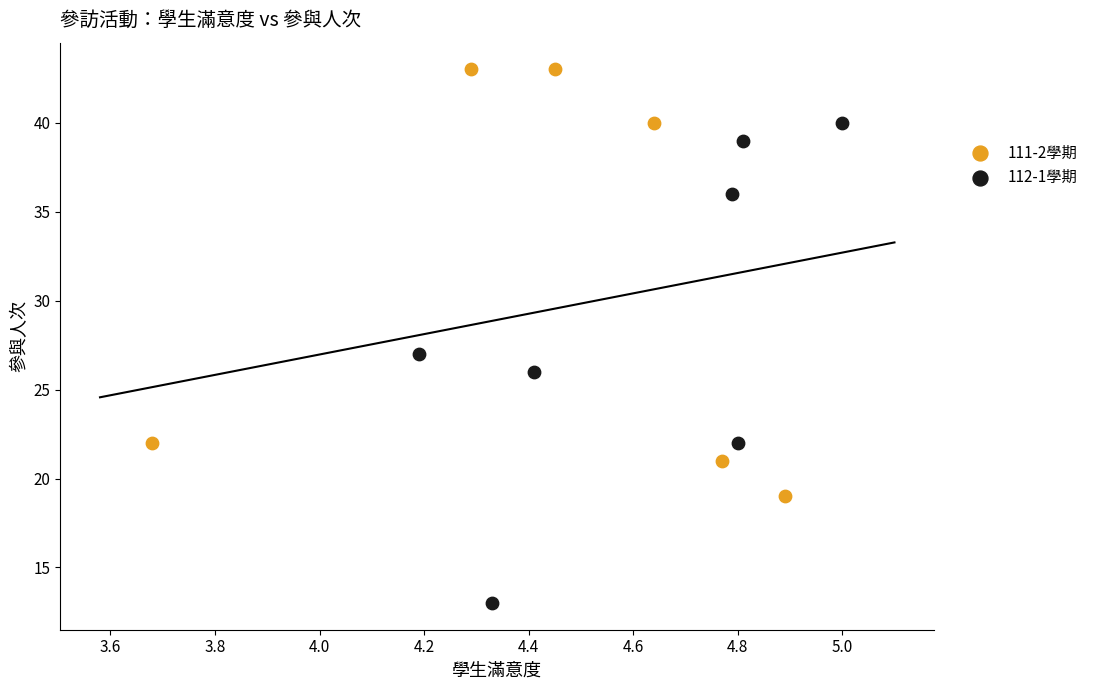

Which series has the largest Y range (max minus min)?

112-1學期